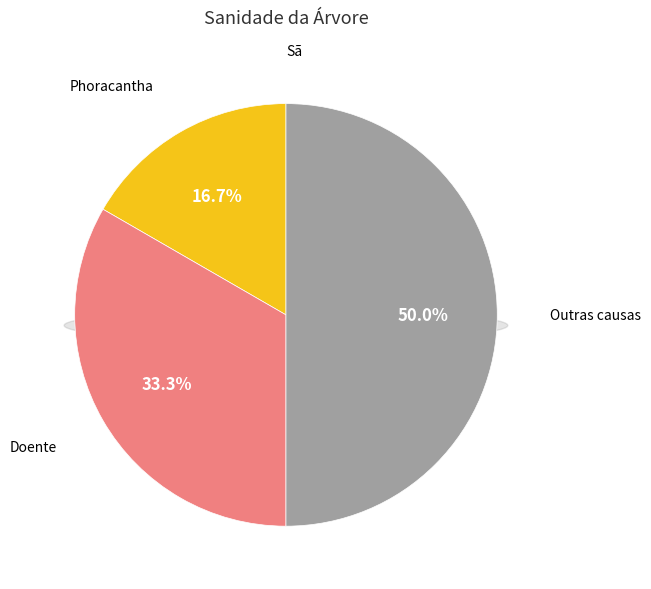

What is the change in value from Sã to Outras causas?

+3